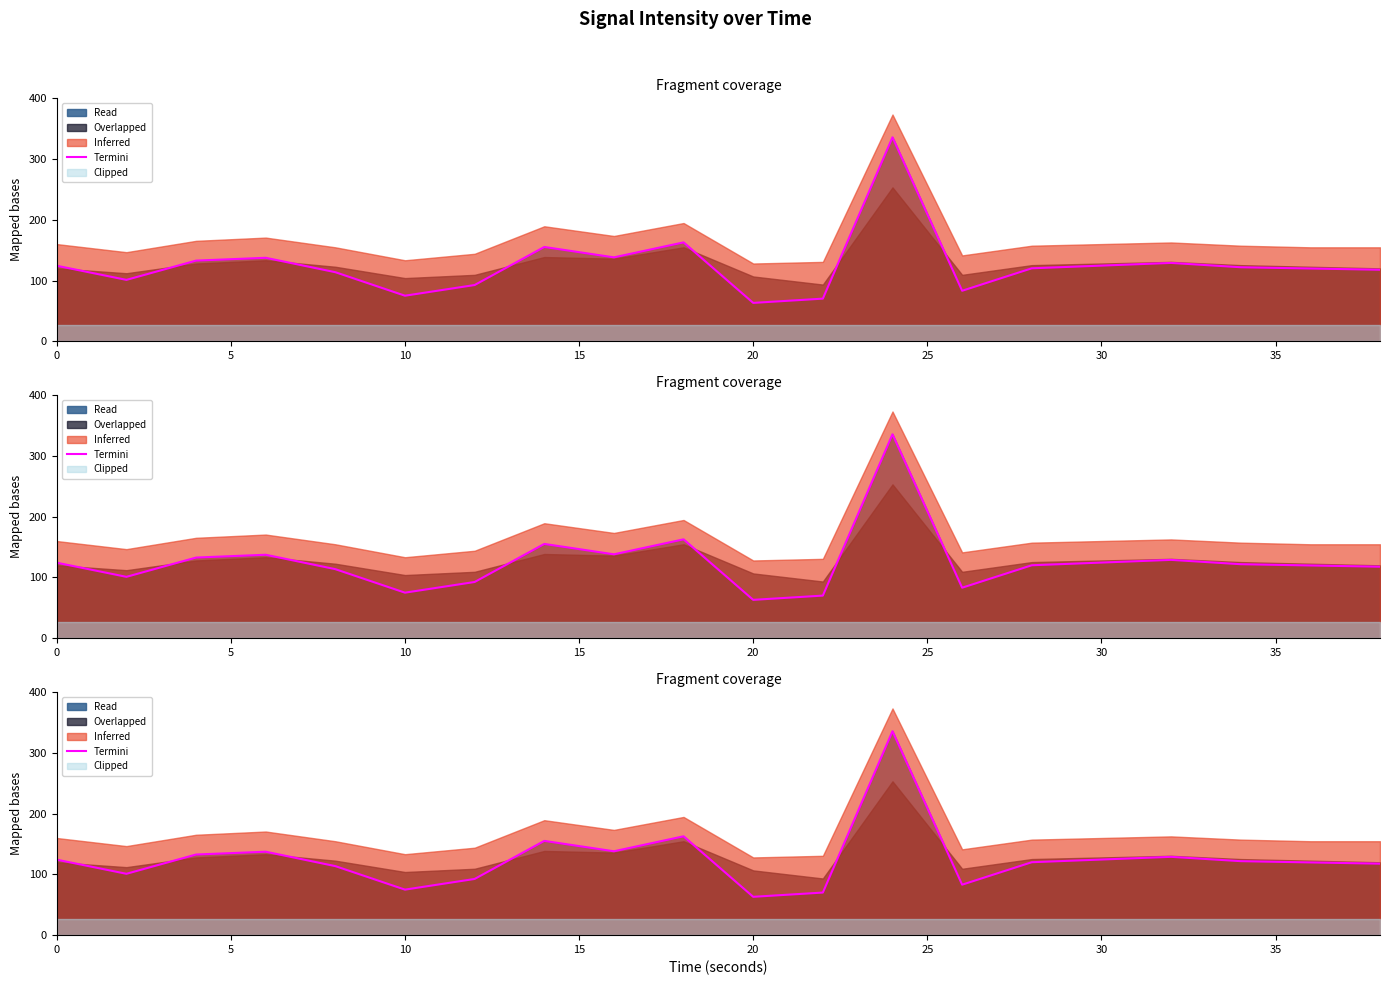

What is the value of the 8th point from the left?

-124.2